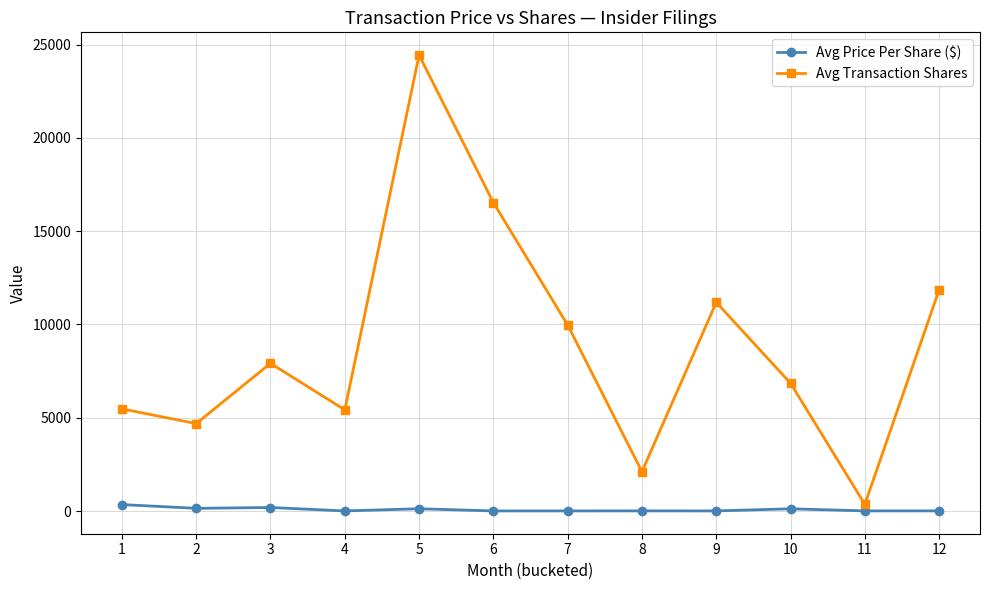

True or false: Avg Price Per Share ($) has more than 0 points higher than both neighbors.

True